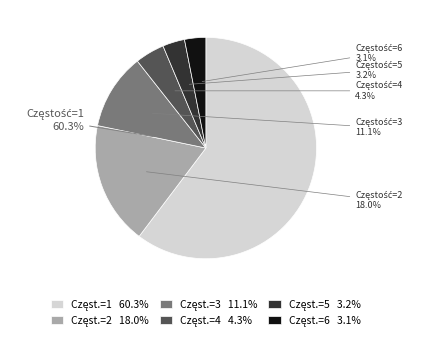

True or false: 2 accounts for 29% of the total.

False